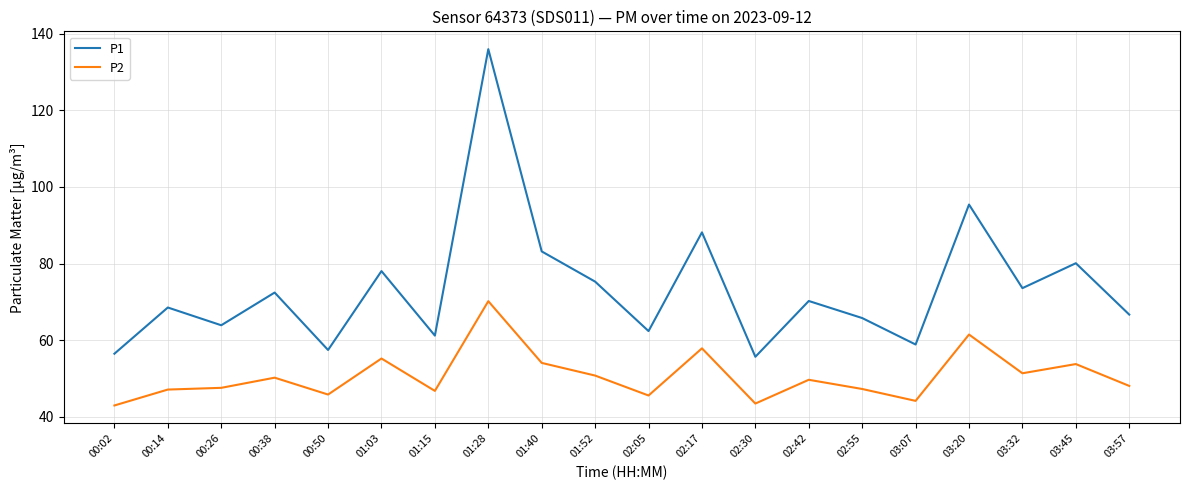

What position from the right is 02:05?

10